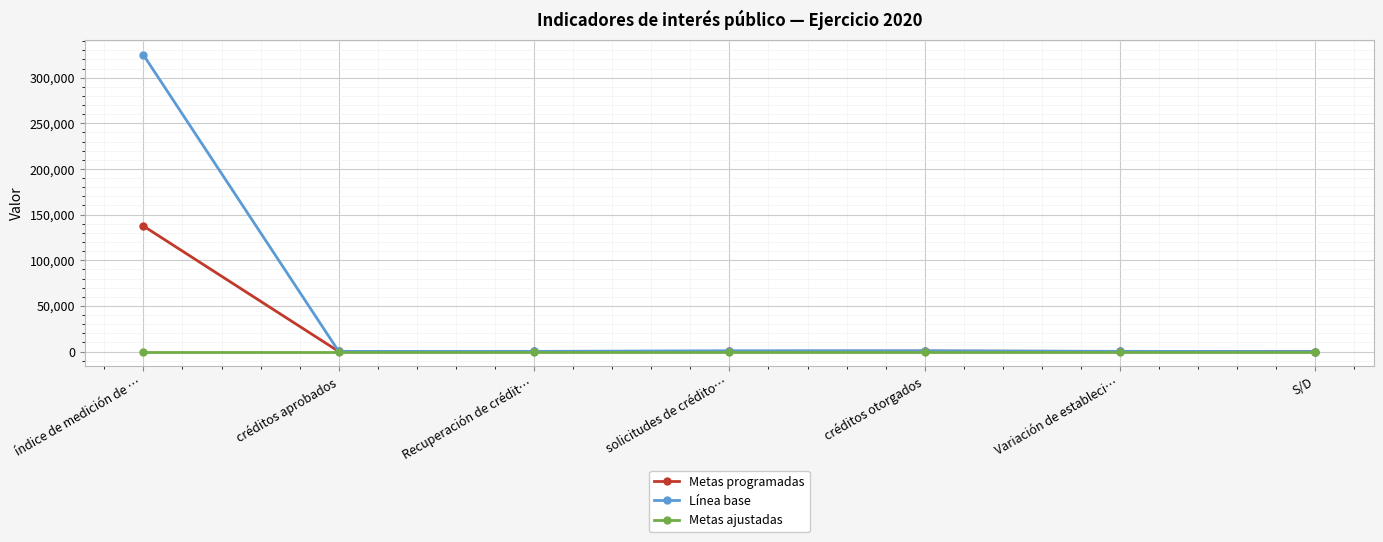

At which category does the chart reach its peak across all series?

índice de medición de …